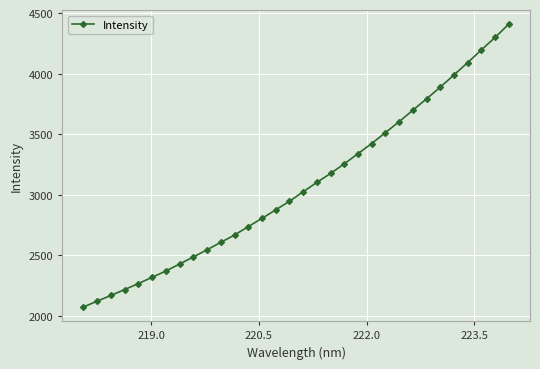

What is the value of the 10th point from the left?

2546.4